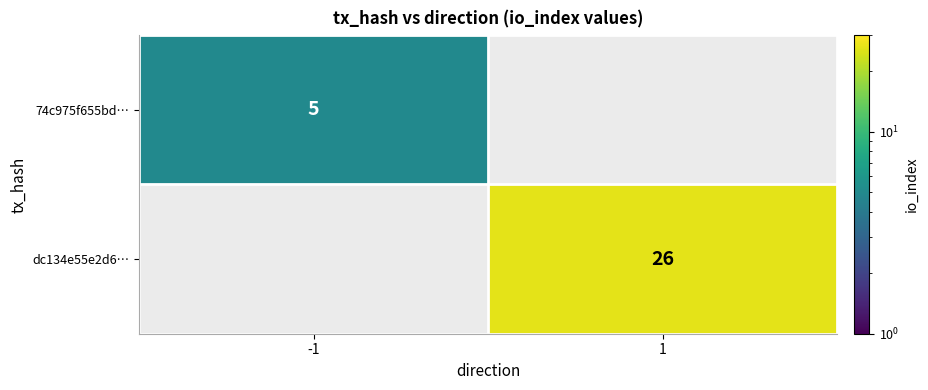

Is the value of dc134e55e2d6… at 1 greater than the value of 74c975f655bd… at -1?

Yes